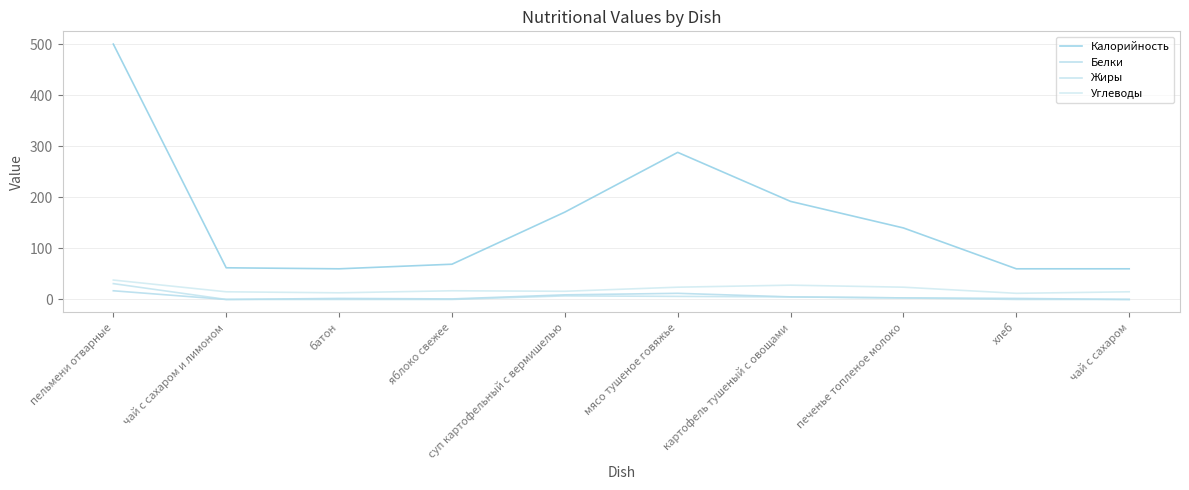

Is it true that Углеводы equals 21 at суп картофельный с вермишелью?

False